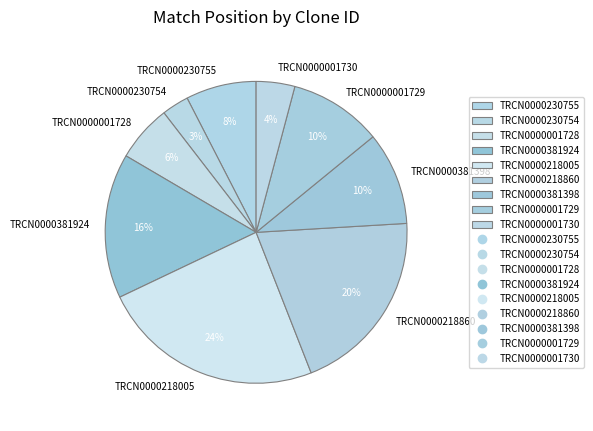

To the nearest percent, what portion does TRCN0000218860 represent?

20%